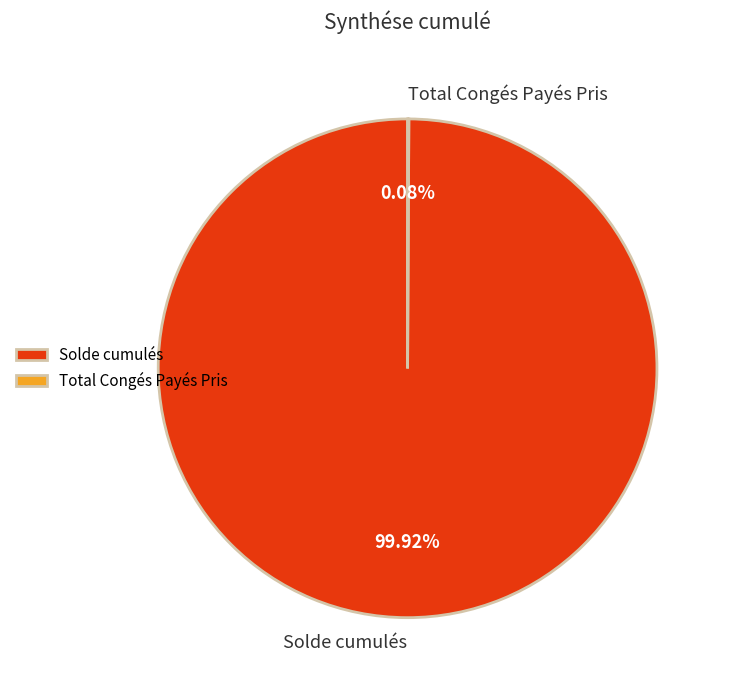

Which category has the biggest portion of the pie?

Solde cumulés